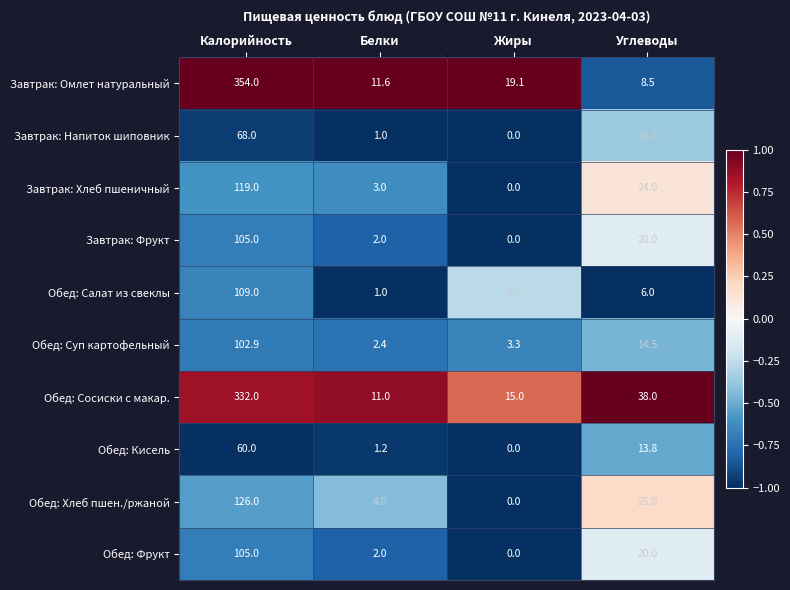

Which series has the largest total across all categories?

Обед: Сосиски с макар.